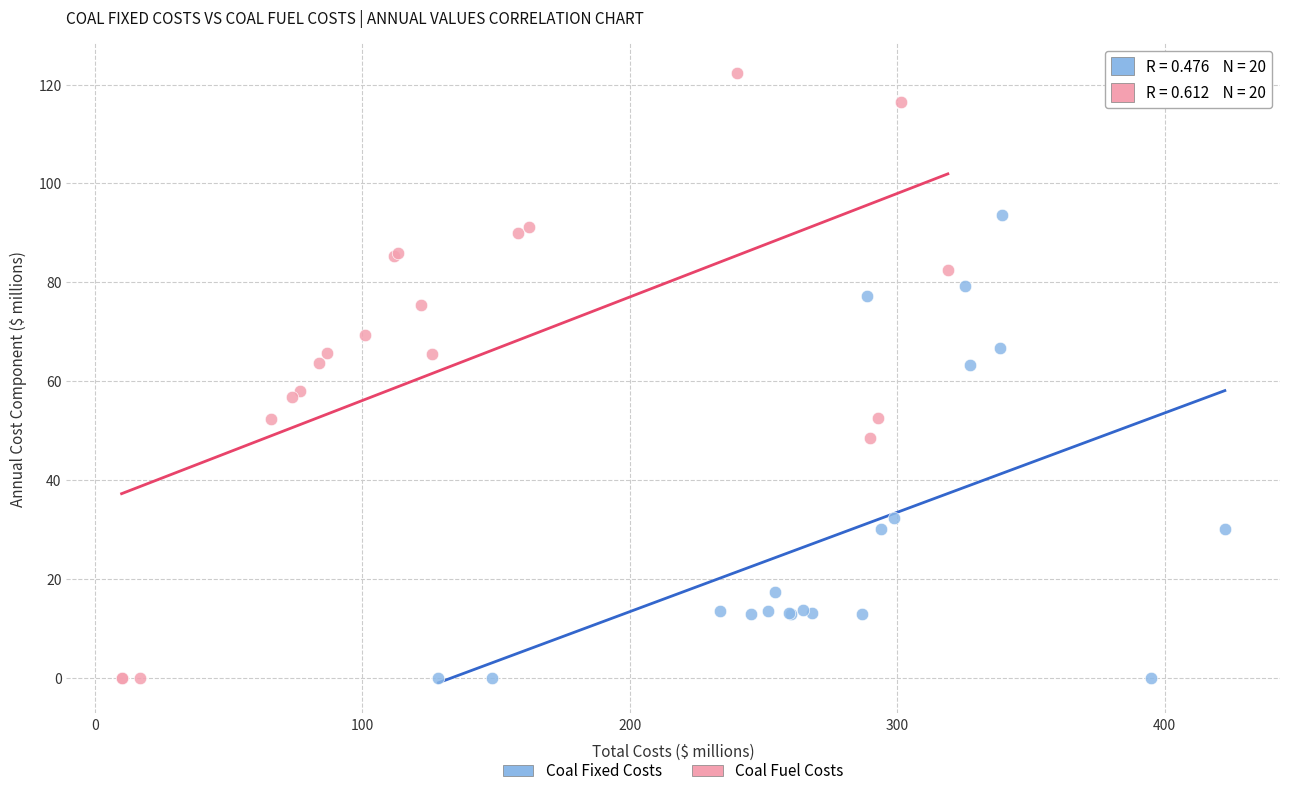

Which series reaches the maximum Y coordinate?

Coal Fuel Costs